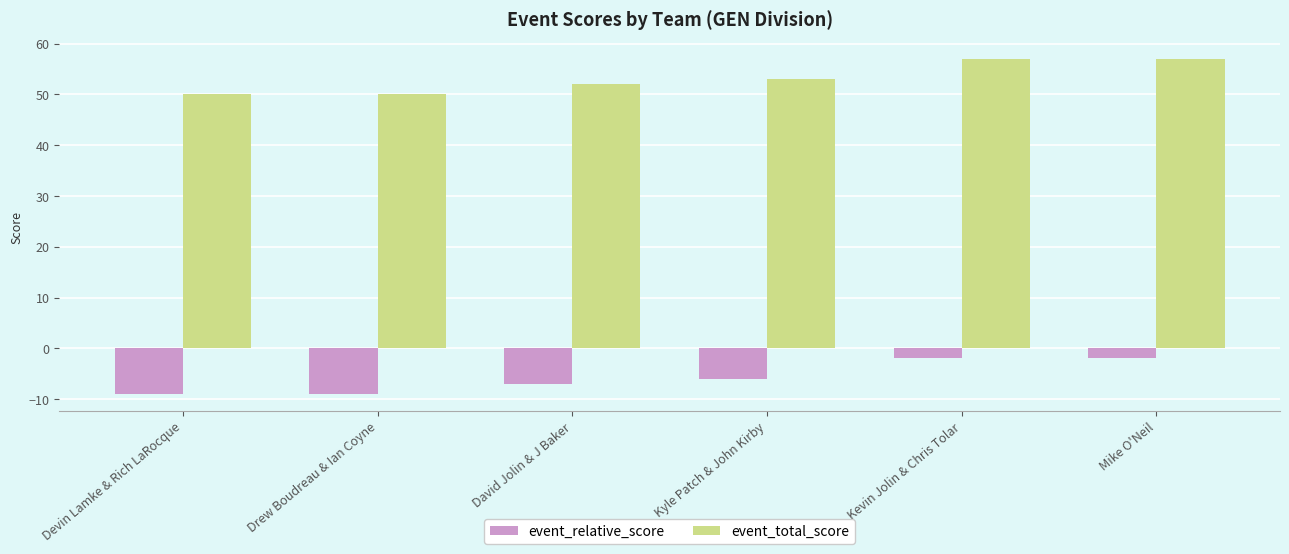

True or false: event_relative_score has a value of -14 at Drew Boudreau & Ian Coyne.

False